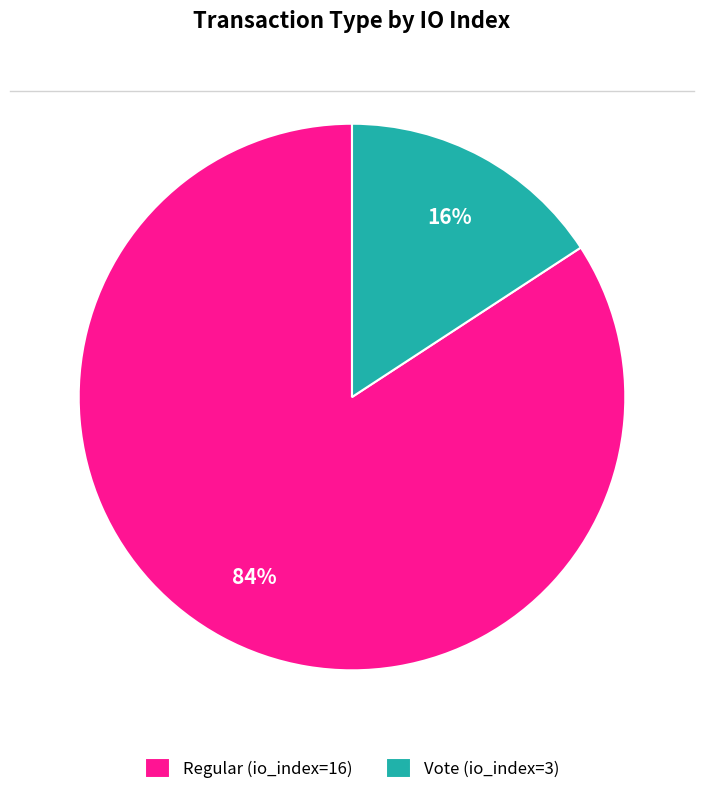

Which has a higher value, Vote (io_index=3) or Regular (io_index=16)?

Regular (io_index=16)